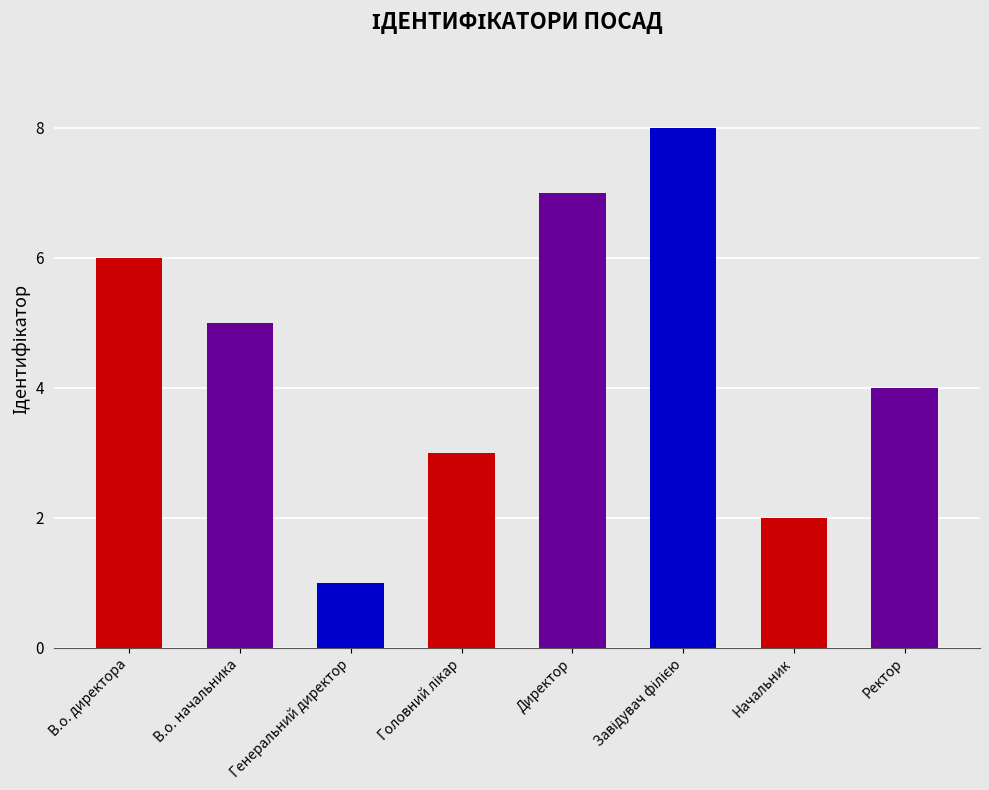

What position from the right is Генеральний директор?

6